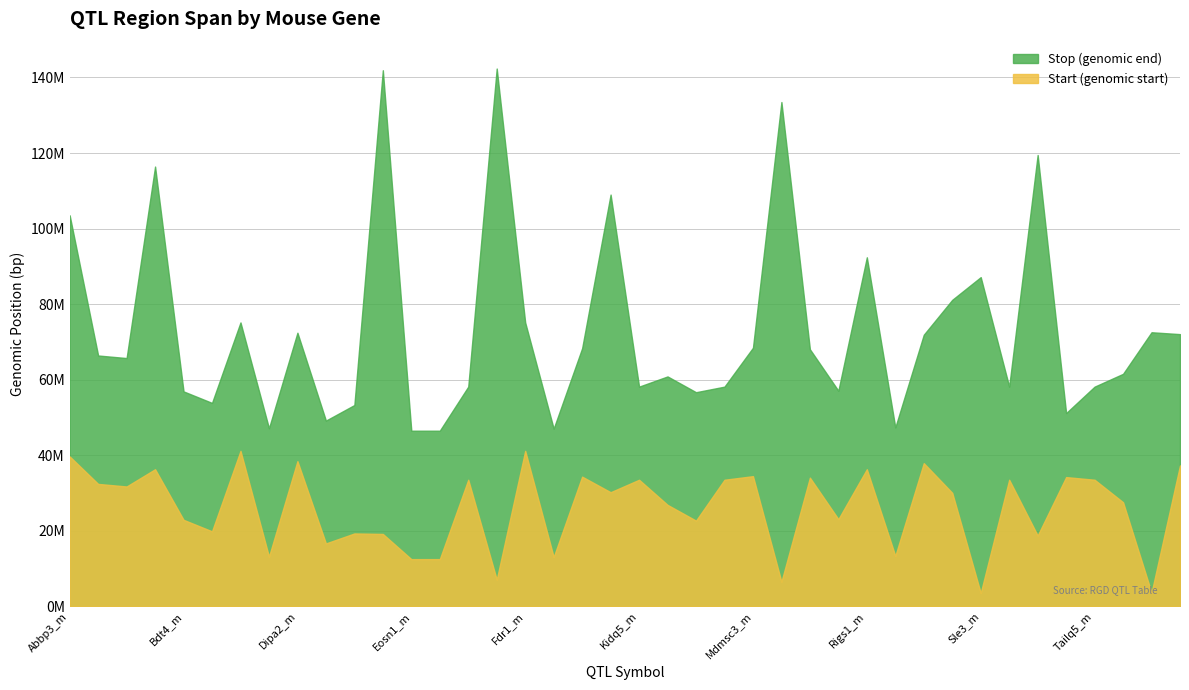

Reading left to right, transcribe all the data shown in this chart.

Start: 39673887	32394532	31714845	36280015	22888572	19842250	41148820	13135204	38421548	16637293	19280015	19147398	12480877	12480877	33497727	7050288	41148820	13032485	34316887	30199425	33497727	26847615	22673887	33497727	34447869	6502999	34053025	23066531	36280015	13333925	37891386	30032485	3511728	33497727	18728794	34199425	33497727	27540549	3602999	37299425
Stop: 103510010	66394681	65715077	116416877	56888716	53842367	75148965	47135204	72421684	49159331	53280104	141919804	46480877	46480877	58148965	142367832	75148965	47032621	68317043	108999207	58148965	60851775	56674033	58148965	68448018	133501729	68053223	57066531	92394346	47349748	71891582	81135653	87142720	58148965	119485380	51149748	58148965	61540549	72549748	72049748